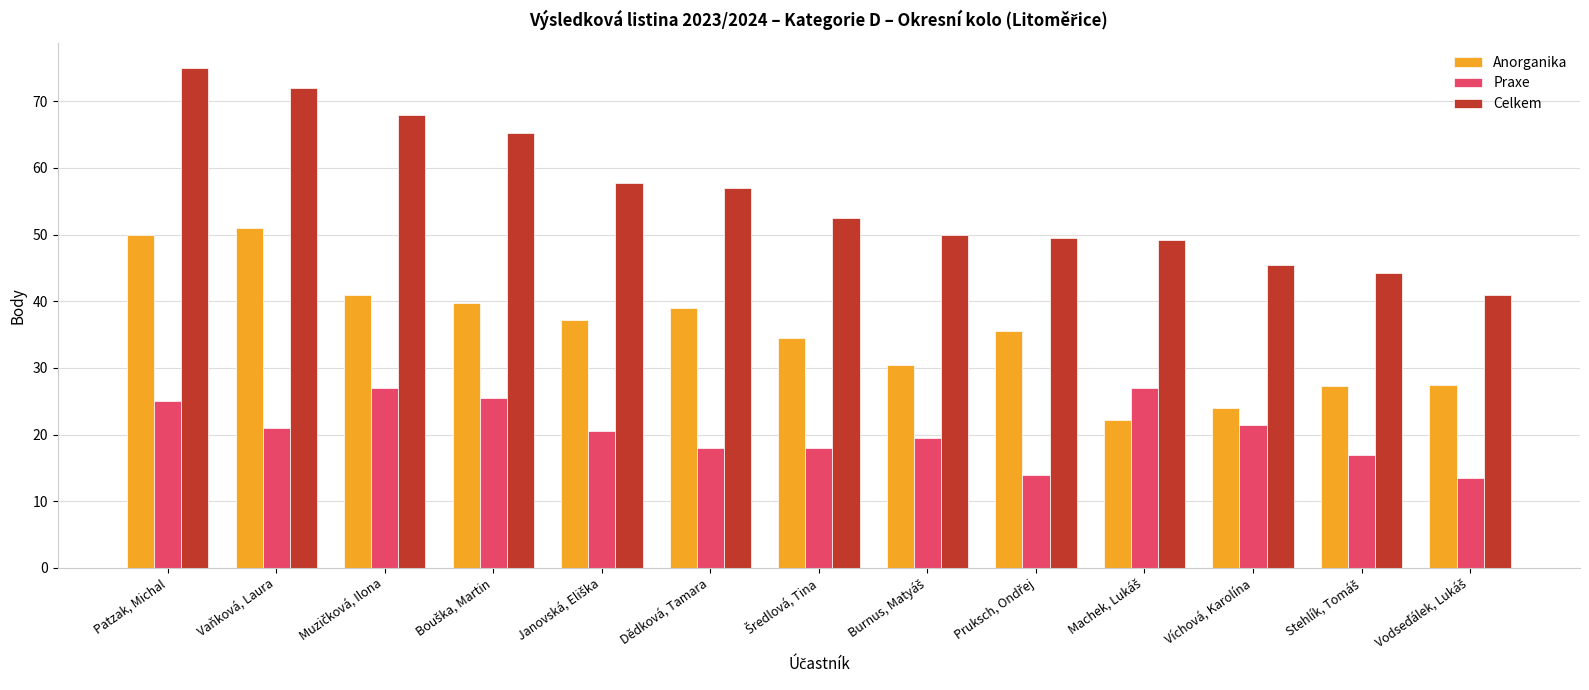

Is it true that Praxe equals 8.8 at Vaňková, Laura?

False